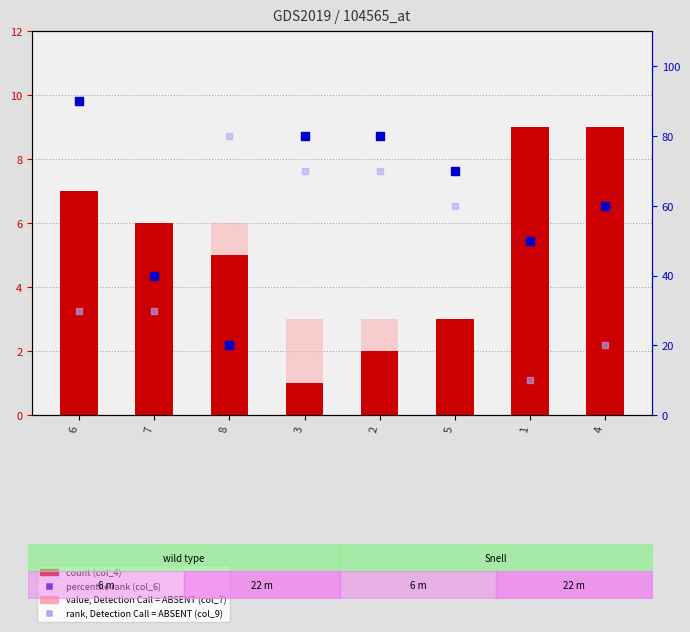

Which series contains the highest Y value?

col_6